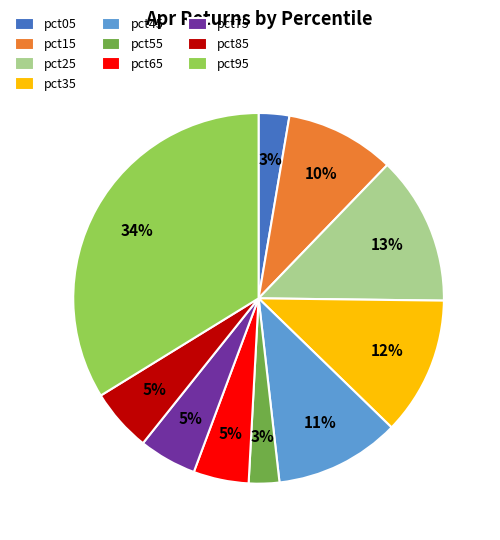

Is the sum of pct45 and pct95 greater than half?

No